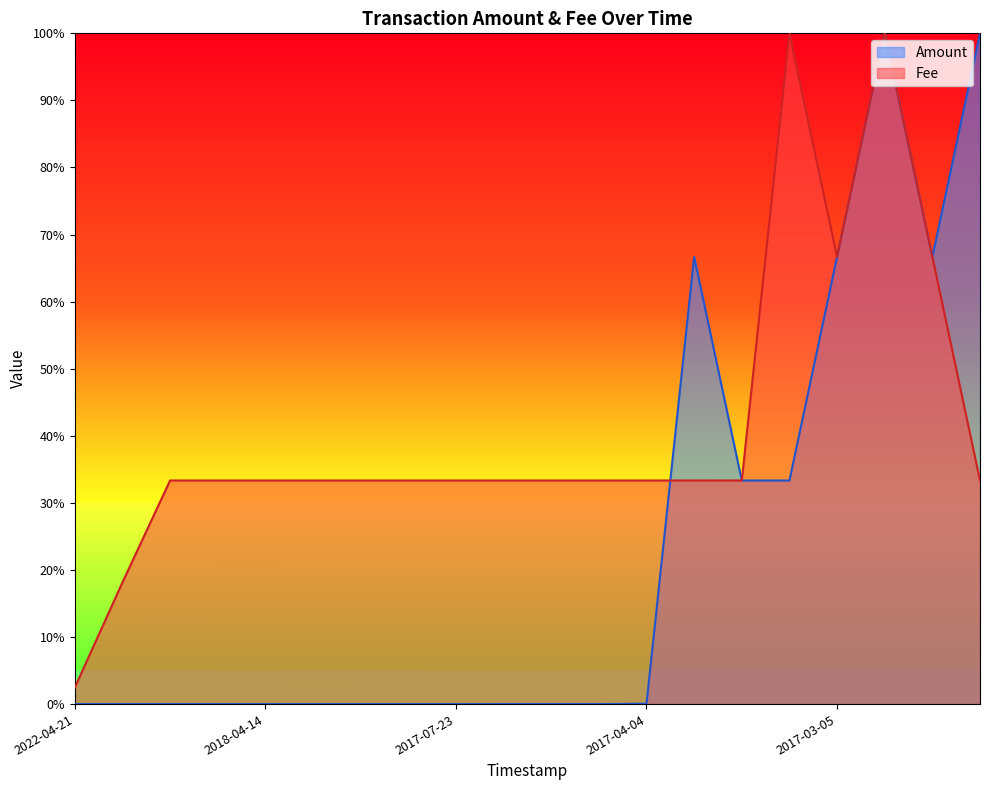

Does the chart display data point markers on the line(s)?

No